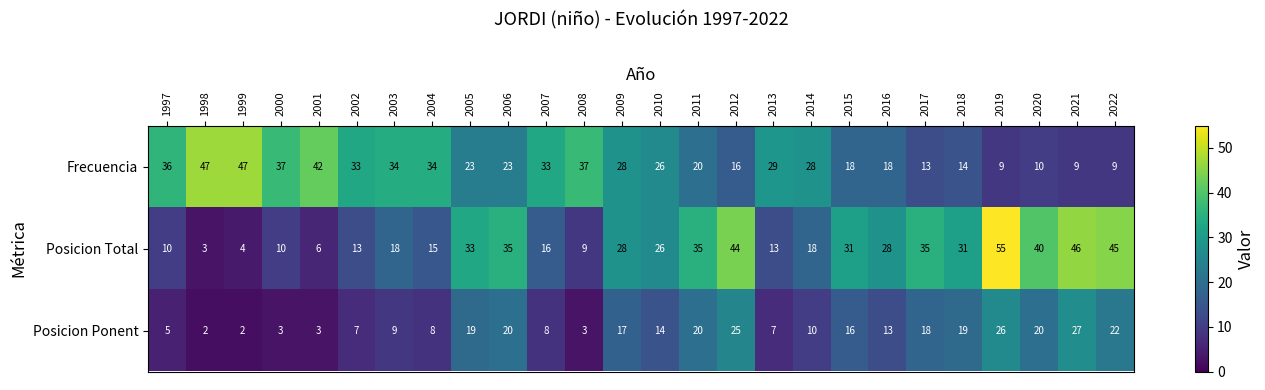

Which series changed the most between 2004 and 2011?

Posicion Total